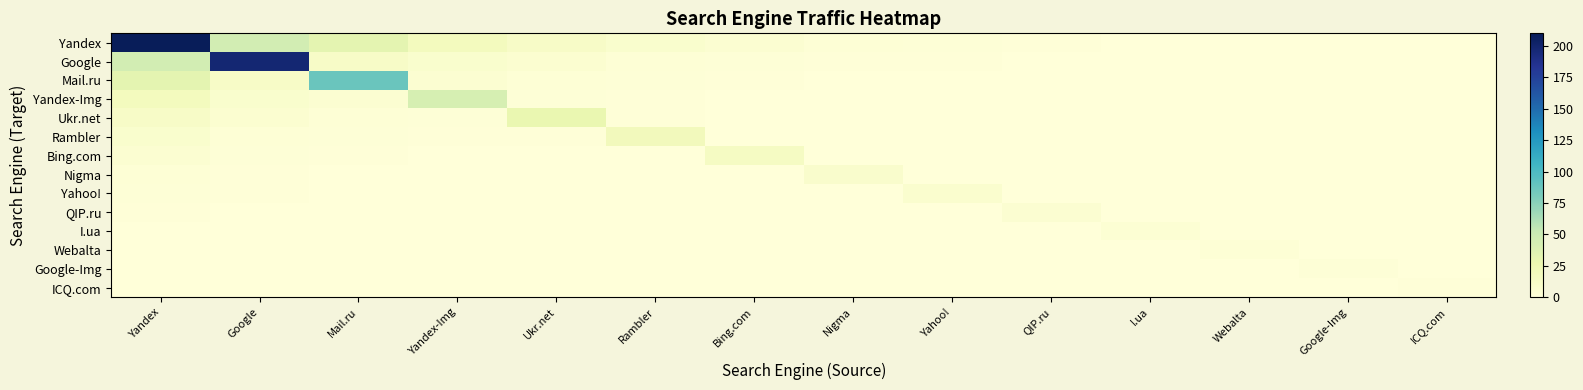

What is the greatest value displayed?

209